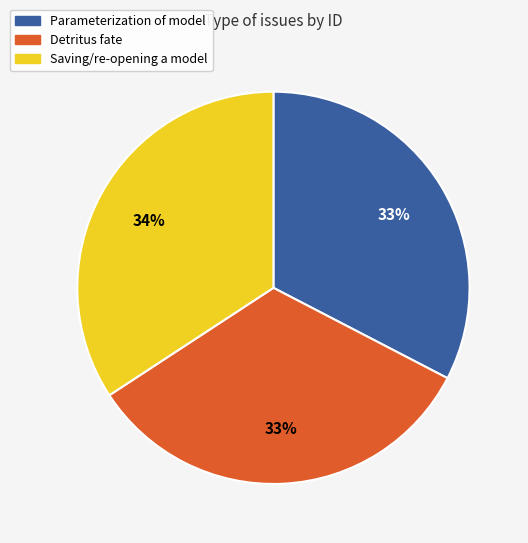

True or false: Detritus fate accounts for 19% of the total.

False